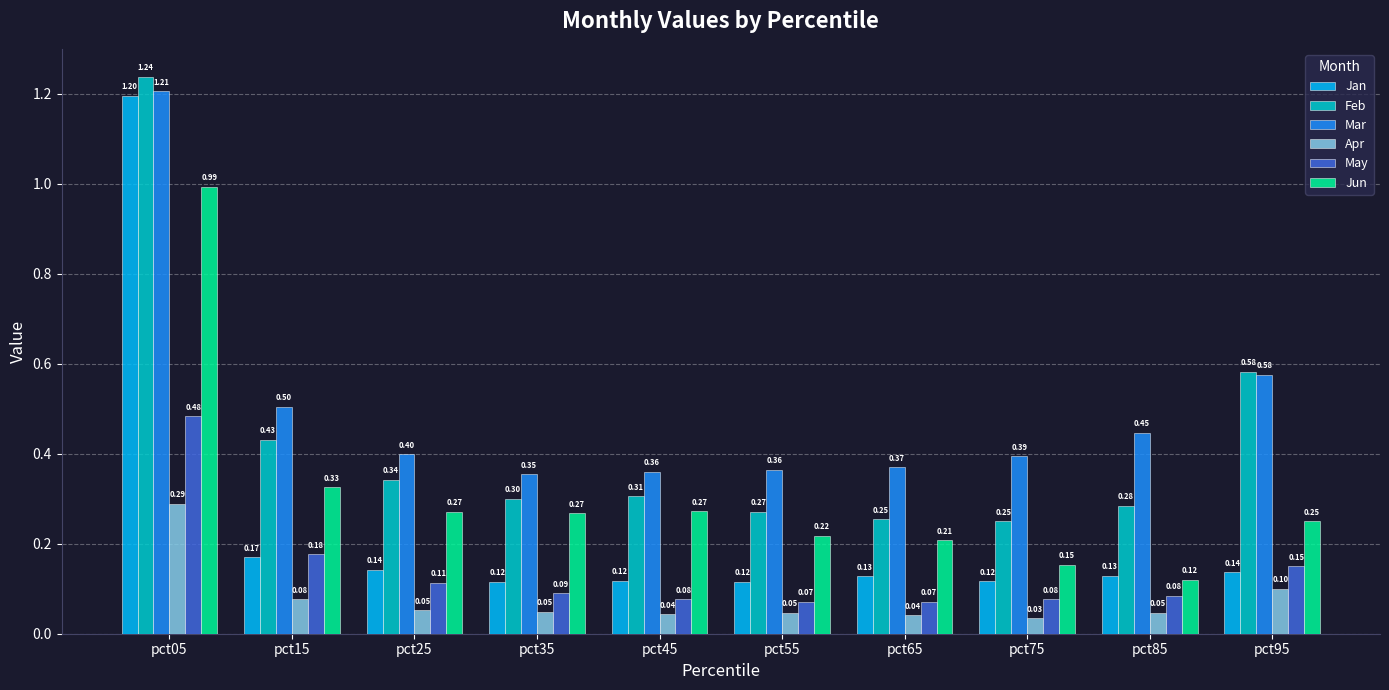

List the series in order of their peak value, highest first.

Feb, Mar, Jan, Jun, May, Apr